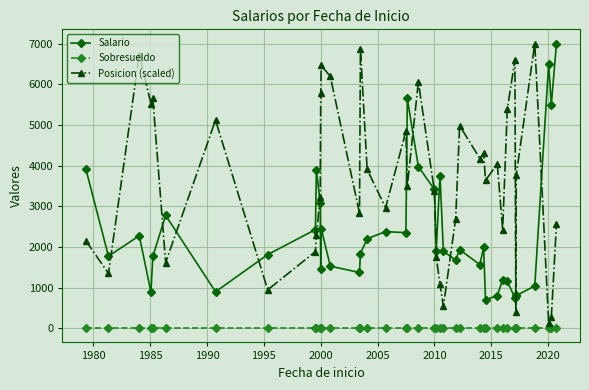

Does the chart have visible grid lines?

Yes